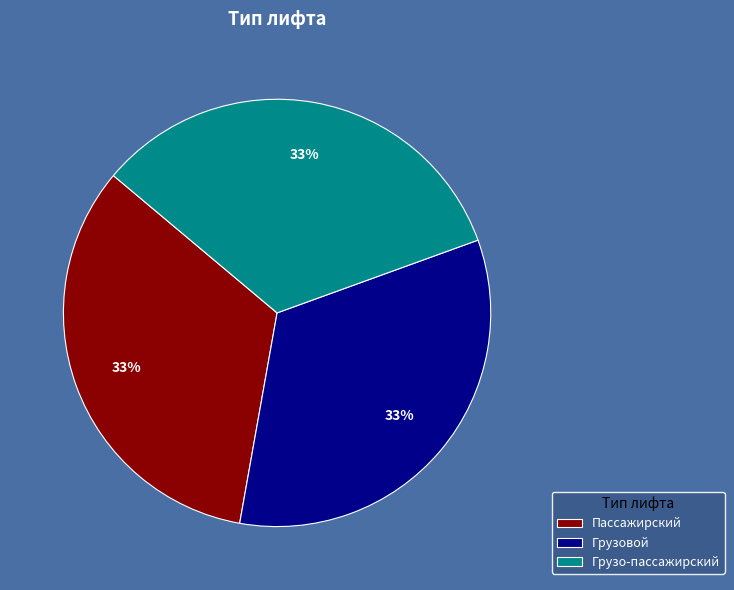

Is the sum of Грузо-пассажирский and Грузовой greater than half?

Yes